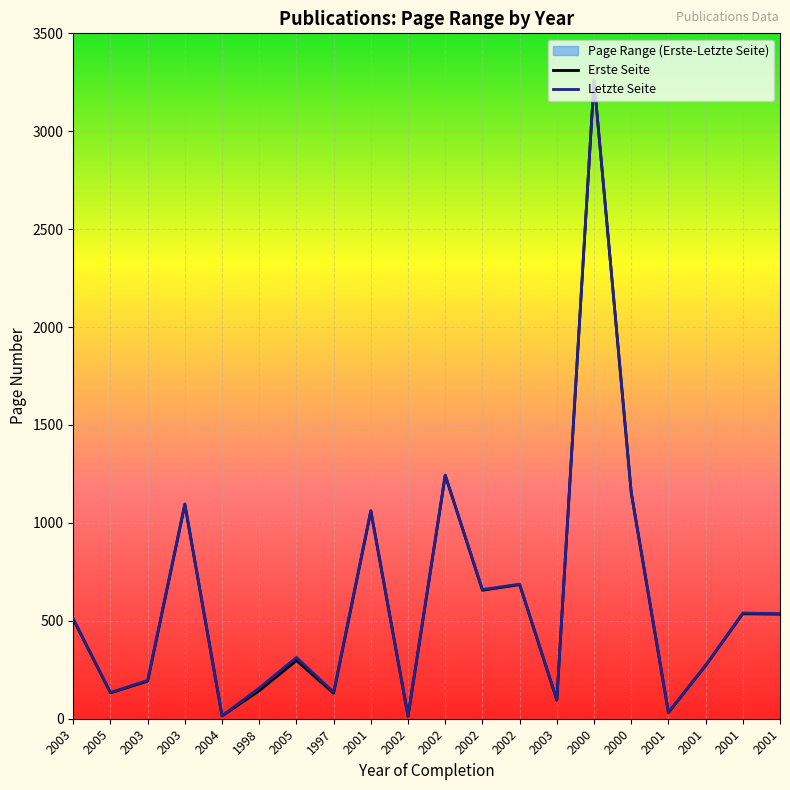

What is the sum of all Letzte Seite values?

12124